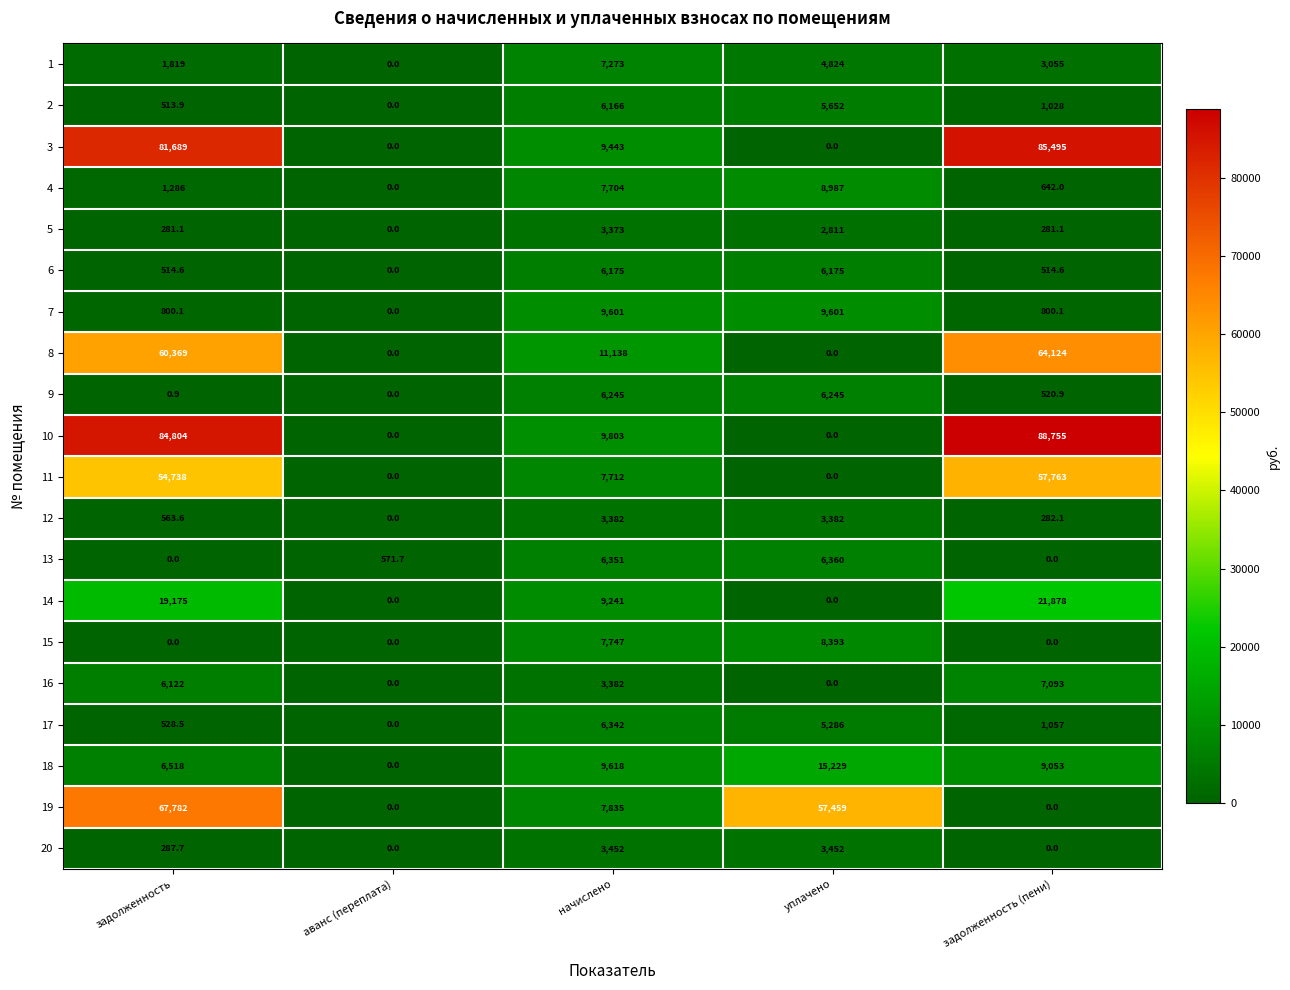

What is the greatest value displayed?

88755.0